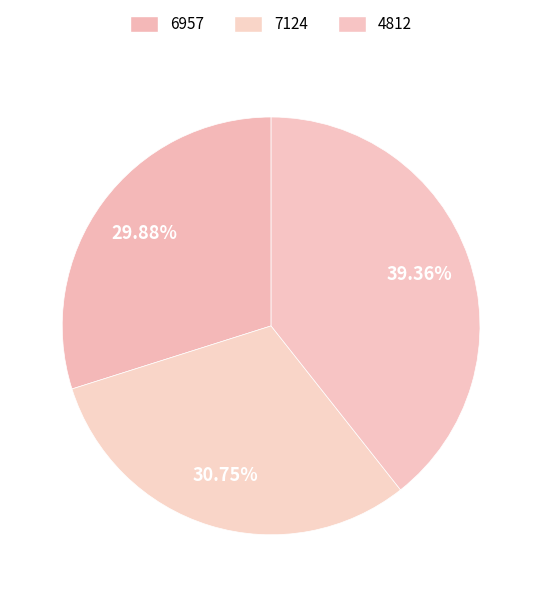

Rank the categories by value from lowest to highest.

6957, 7124, 4812